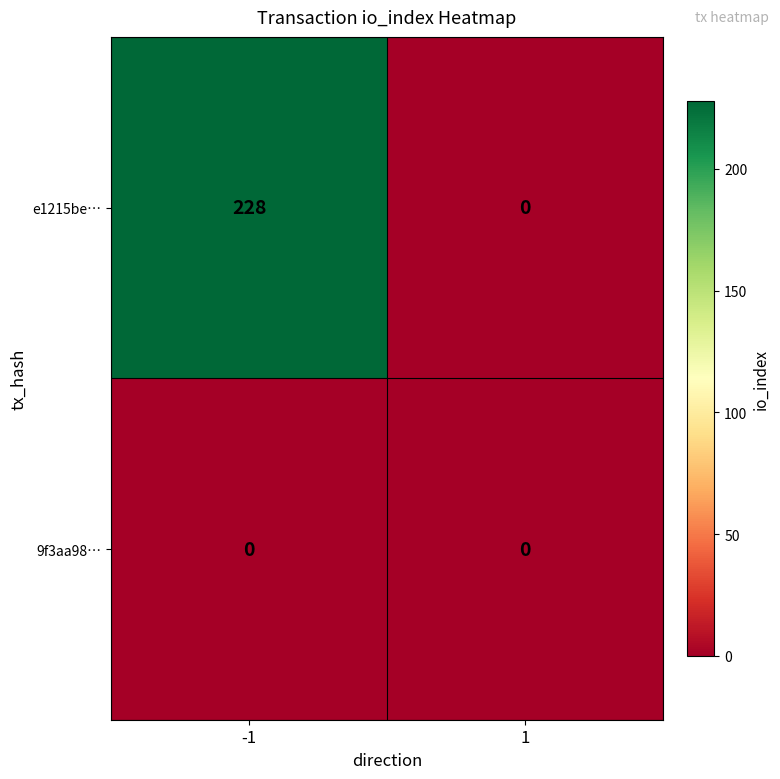

List the series in order of their overall mean, highest first.

e1215be…, 9f3aa98…